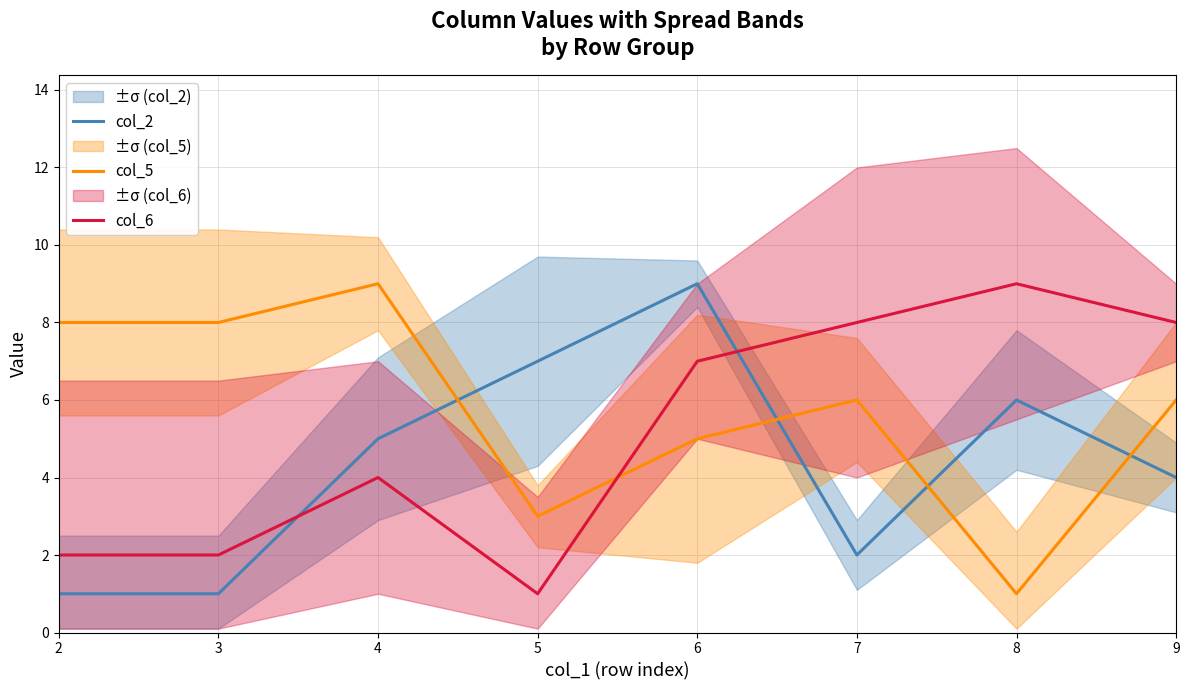

At how many categories does at least one series exceed 5?

8